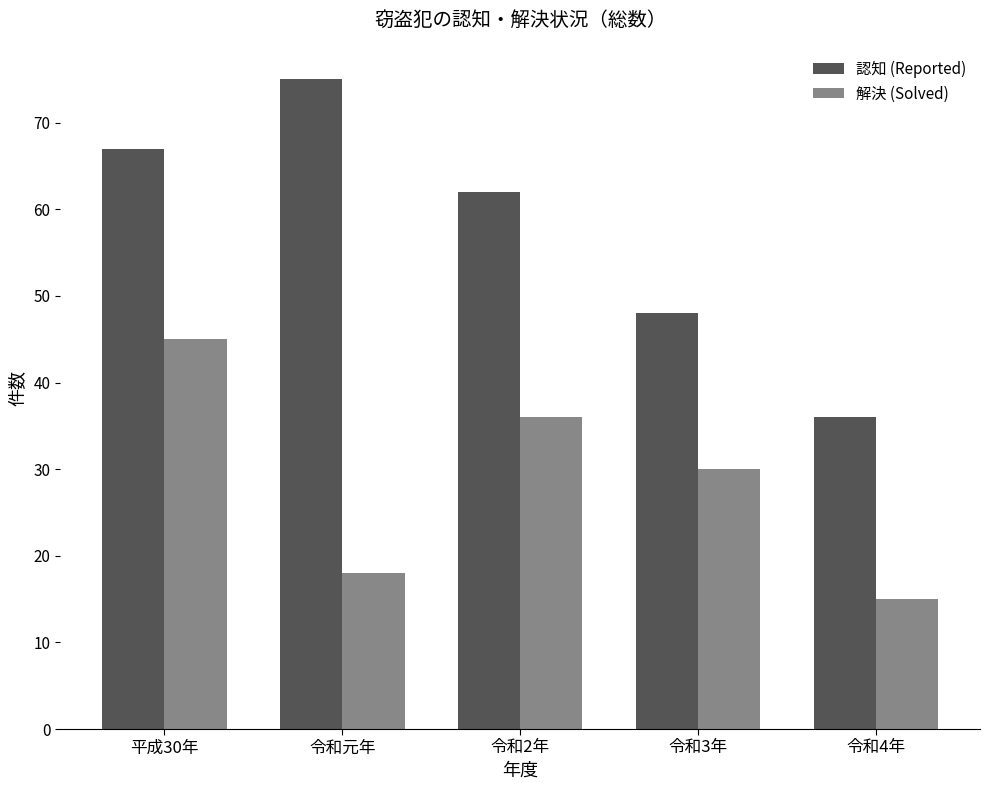

How many bars are there in each group?

2